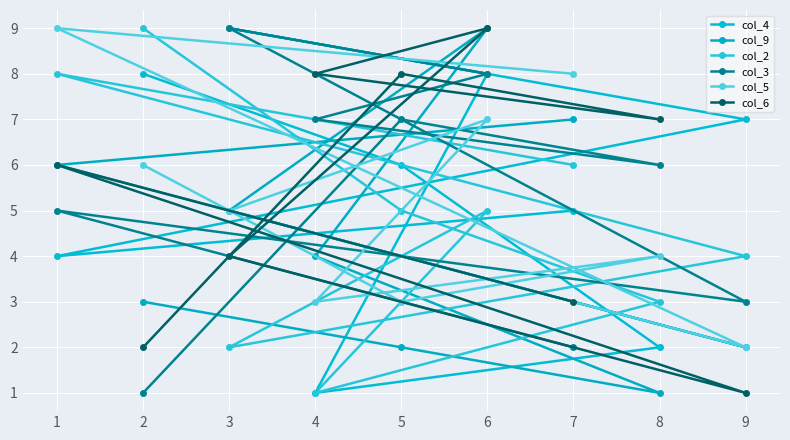

Where is the first local minimum for col_6?

2